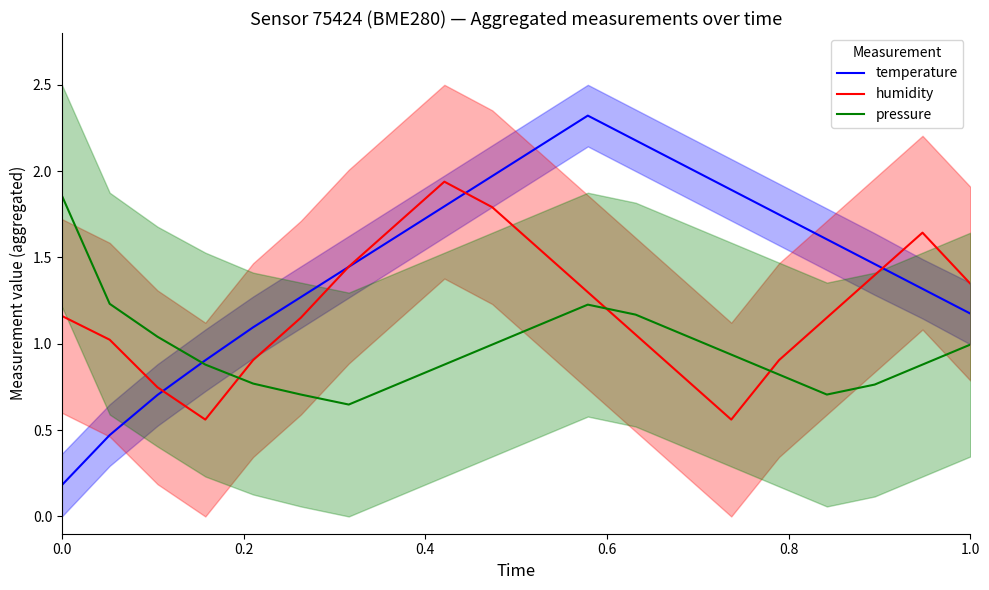

What is the maximum value for temperature?

2.3